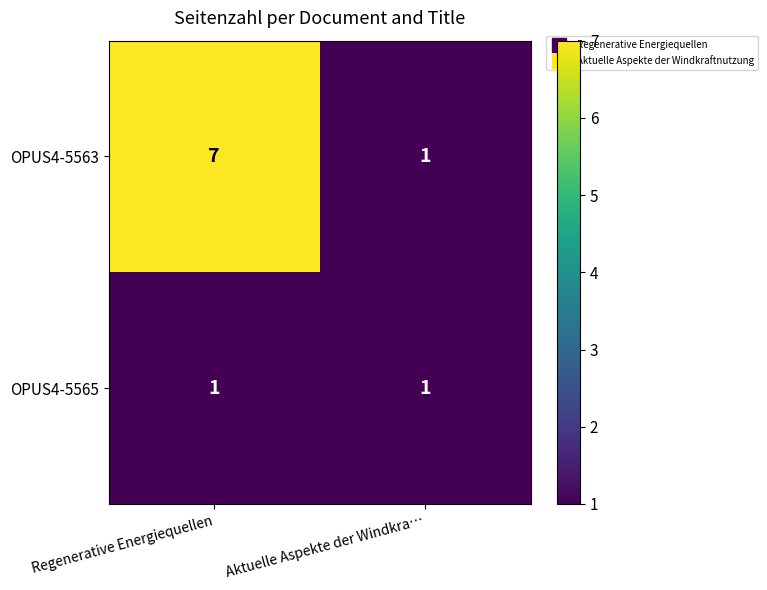

What is the greatest value displayed?

7